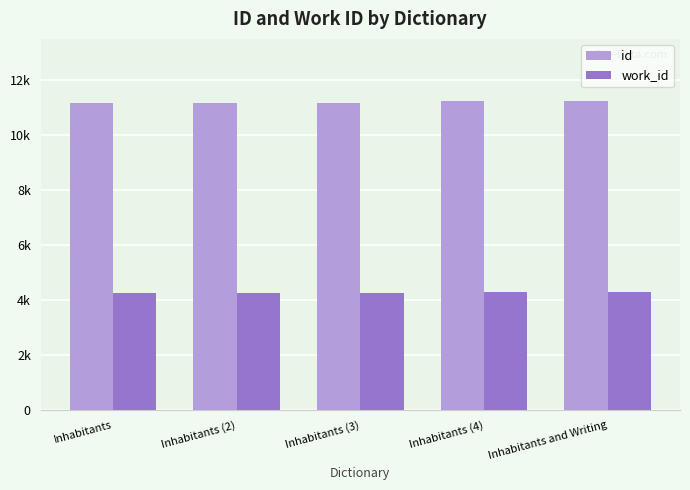

The value of work_id at Inhabitants (3) is 5559. True or false?

False